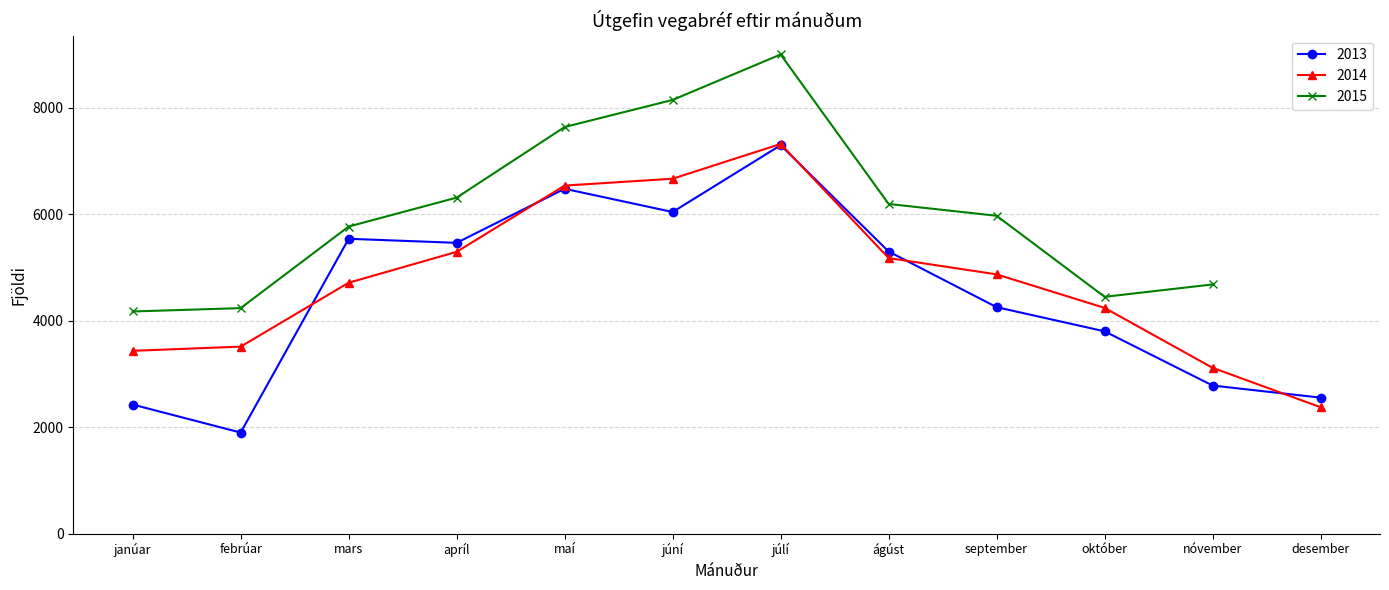

How many intersections are there between 2013 and 2014?

5